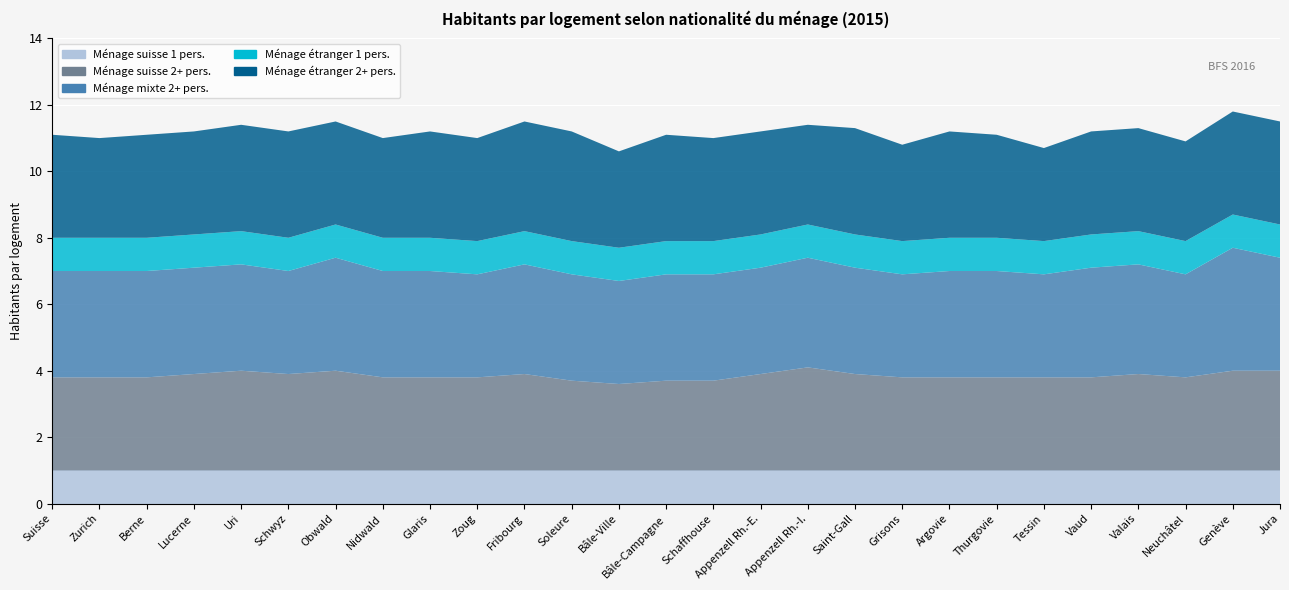

Reading right to left, list all the values displayed in this chart.

Ménage suisse 1 pers.: 1.0	1.0	1.0	1.0	1.0	1.0	1.0	1.0	1.0	1.0	1.0	1.0	1.0	1.0	1.0	1.0	1.0	1.0	1.0	1.0	1.0	1.0	1.0	1.0	1.0	1.0	1.0
Ménage suisse 2+ pers.: 3.0	3.0	2.8	2.9	2.8	2.8	2.8	2.8	2.8	2.9	3.1	2.9	2.7	2.7	2.6	2.7	2.9	2.8	2.8	2.8	3.0	2.9	3.0	2.9	2.8	2.8	2.8
Ménage mixte 2+ pers.: 3.4	3.7	3.1	3.3	3.3	3.1	3.2	3.2	3.1	3.2	3.3	3.2	3.2	3.2	3.1	3.2	3.3	3.1	3.2	3.2	3.4	3.1	3.2	3.2	3.2	3.2	3.2
Ménage étranger 1 pers.: 1.0	1.0	1.0	1.0	1.0	1.0	1.0	1.0	1.0	1.0	1.0	1.0	1.0	1.0	1.0	1.0	1.0	1.0	1.0	1.0	1.0	1.0	1.0	1.0	1.0	1.0	1.0
Ménage étranger 2+ pers.: 3.1	3.1	3.0	3.1	3.1	2.8	3.1	3.2	2.9	3.2	3.0	3.1	3.1	3.2	2.9	3.3	3.3	3.1	3.2	3.0	3.1	3.2	3.2	3.1	3.1	3.0	3.1